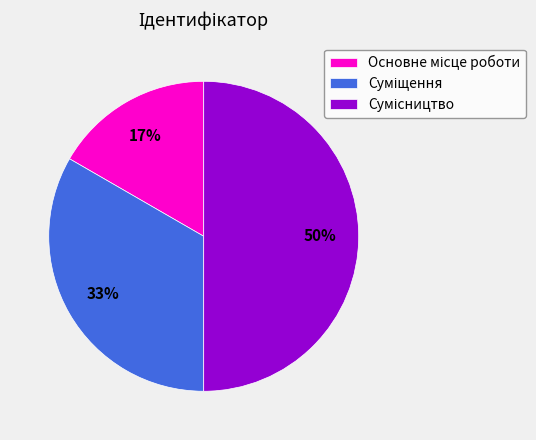

To the nearest percent, what is the average slice percentage?

33%